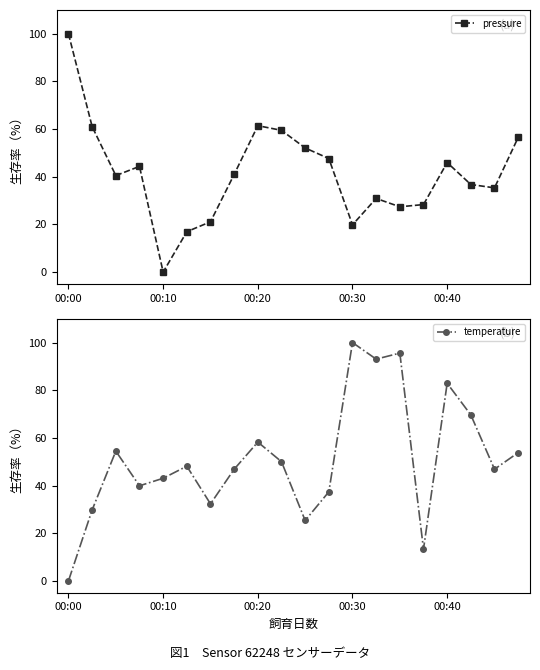

True or false: pressure has a value of 100.0 at 00:00.

True